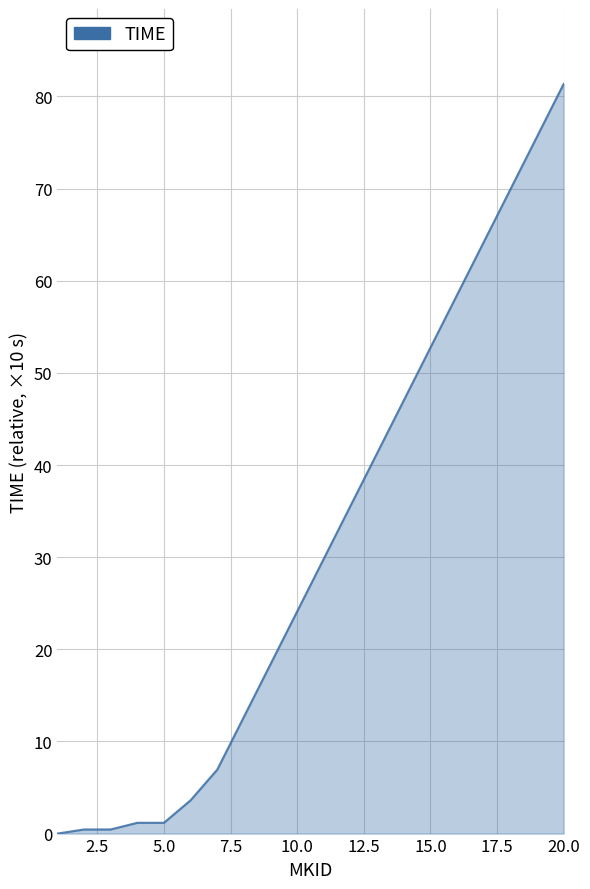

How many distinct data groups are displayed?

1